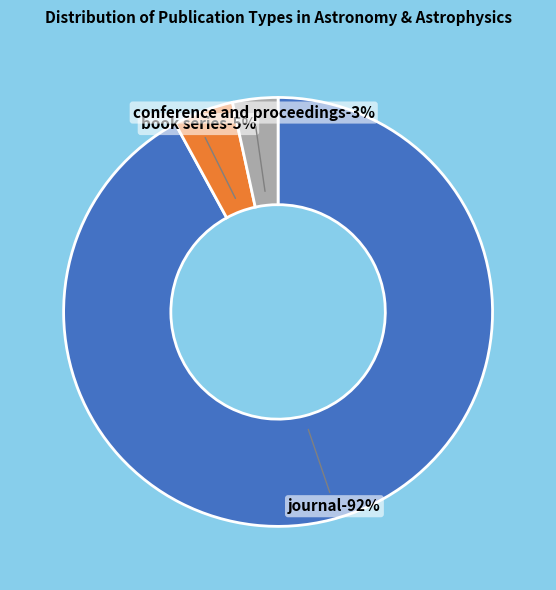

Is trade journal the majority of the pie?

No